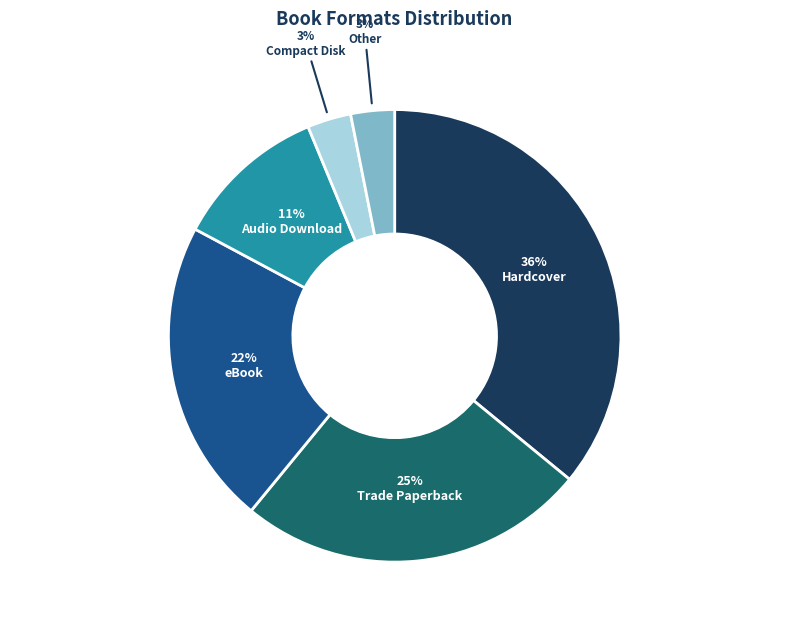

To the nearest percent, what is the average slice percentage?

17%